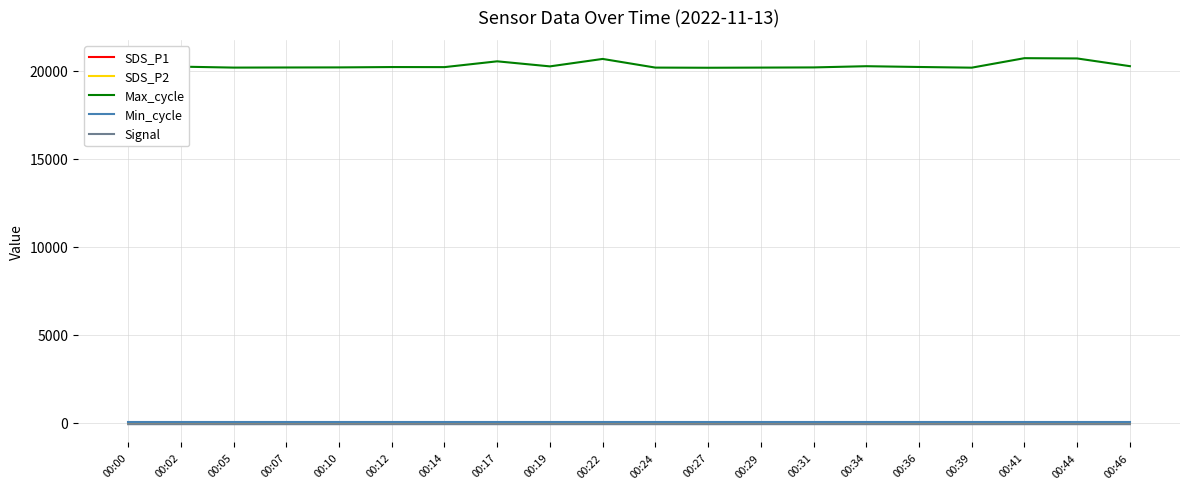

True or false: Signal and SDS_P1 intersect in this chart.

False